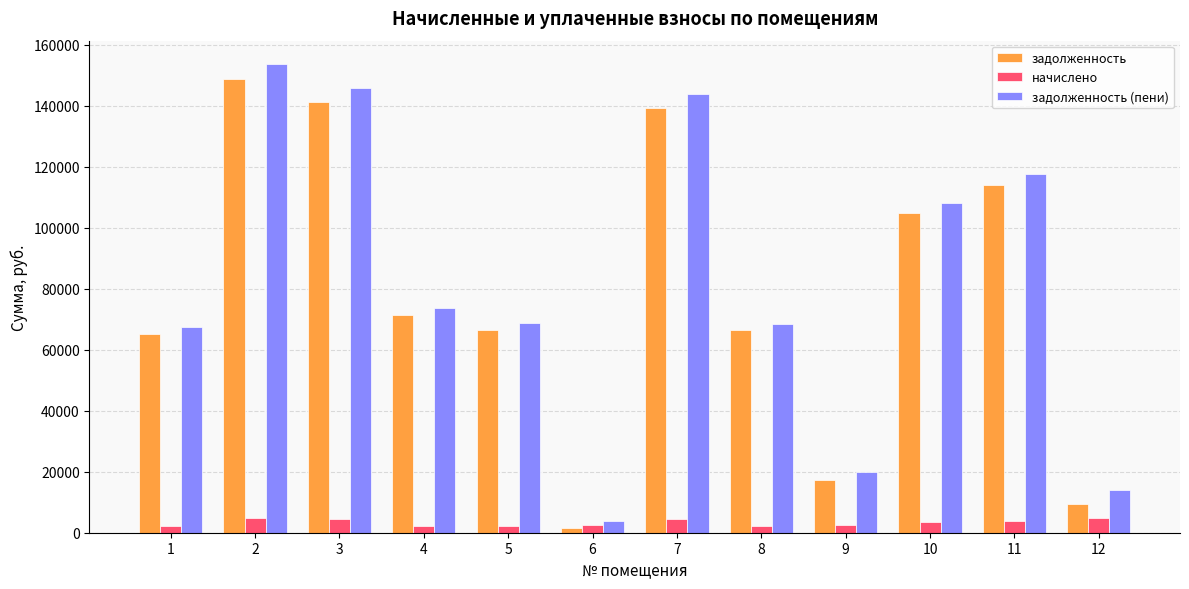

At which category does the chart reach its peak across all series?

2